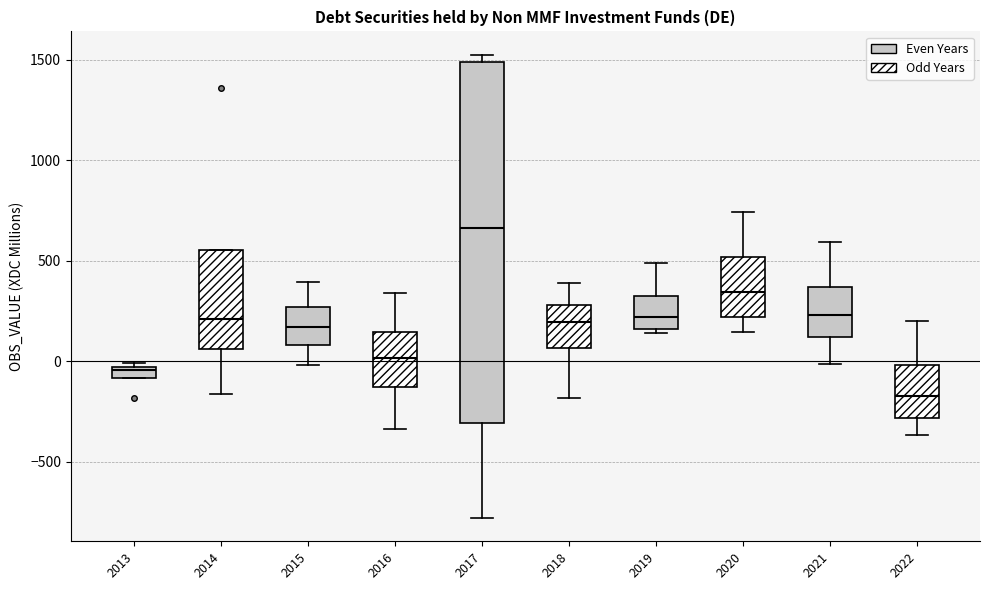

Where does the lower whisker of the box at x = 2018 end on the y-axis? The values are not printed on the chart, so give them approximately, as read against the axis.

-200